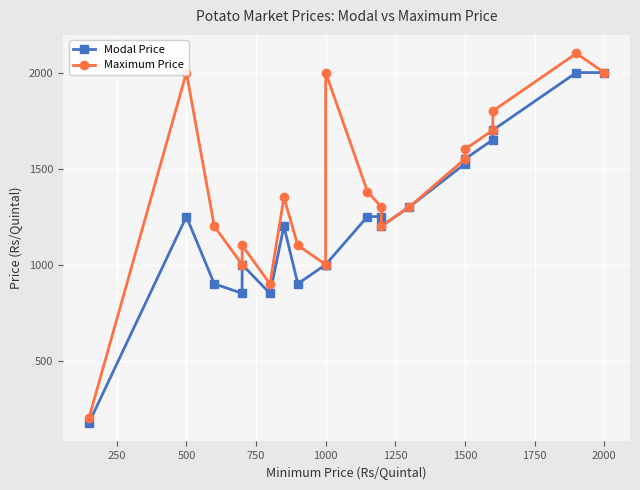

What is the difference between the maximum and minimum values in the Maximum Price series?

1900